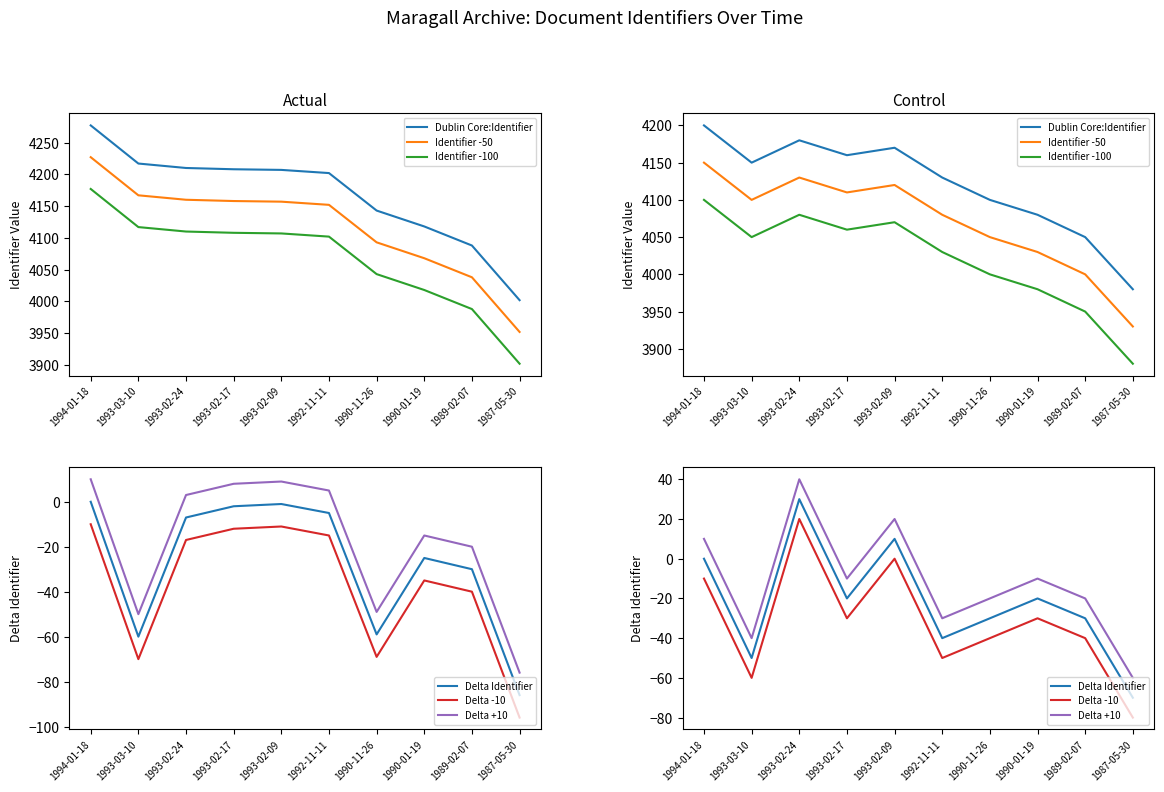

Where is the first local minimum for Dublin Core:Identifier?

1993-03-10